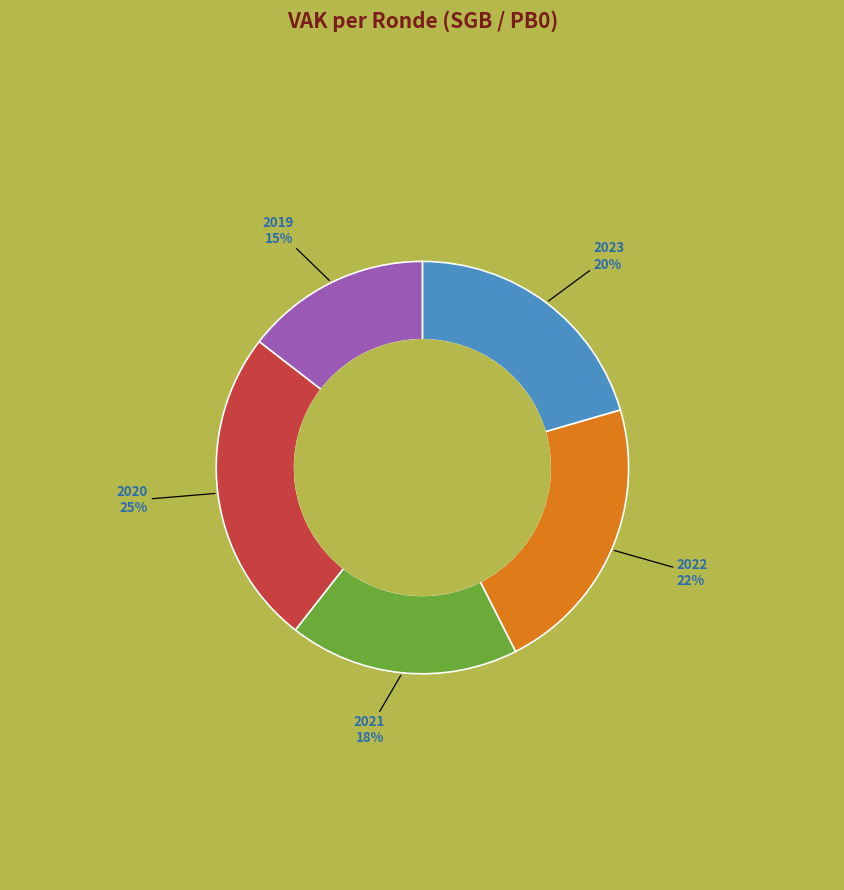

Does any single category account for the majority?

No